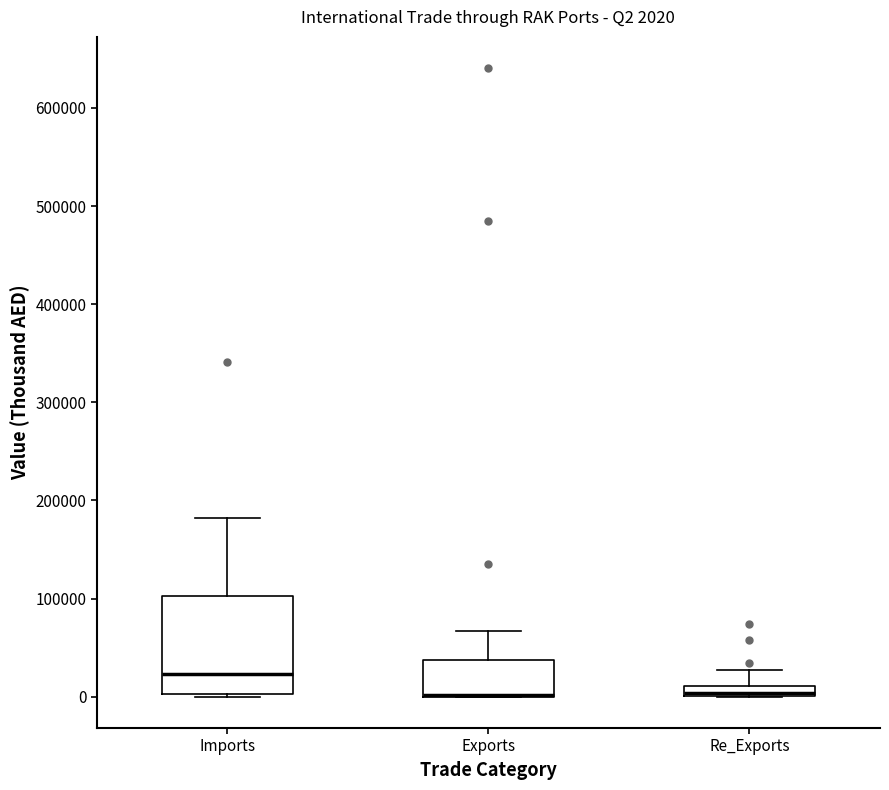

Which box is the tallest, from its lower edge to its upper edge?

Imports